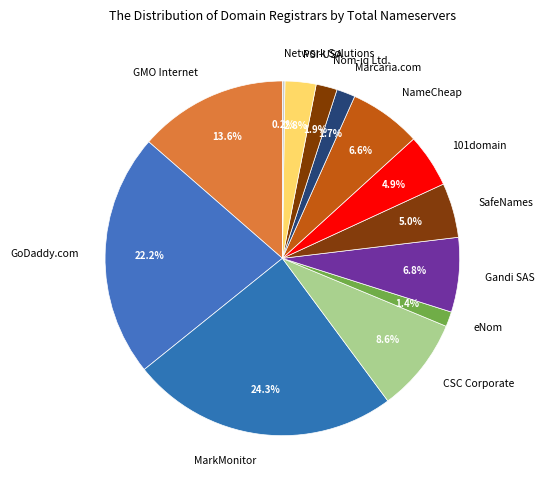

Is it true that GMO Internet is 14% of the pie?

True